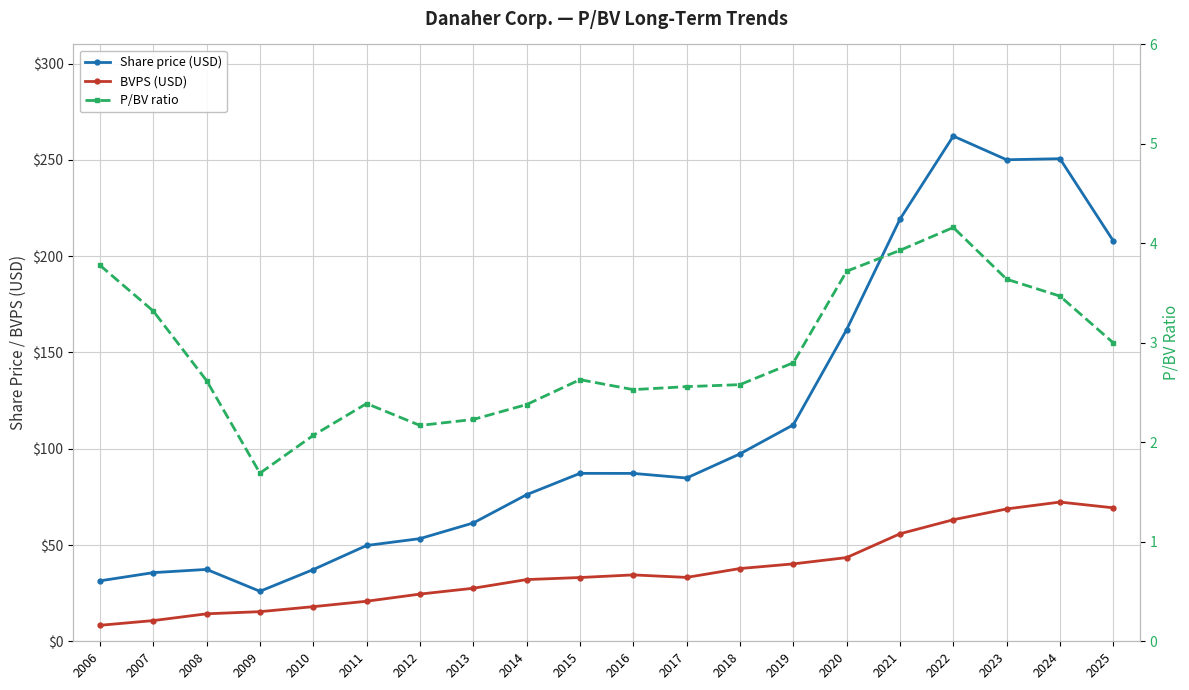

Reading left to right, transcribe all the data shown in this chart.

Share price (USD): 31.4	35.7	37.3	26.0	37.3	49.8	53.3	61.5	76.2	87.2	87.2	84.8	97.3	112.4	161.9	219.3	262.4	250.1	250.7	207.9
BVPS (USD): 8.3	10.8	14.3	15.4	18.0	20.8	24.5	27.6	32.0	33.1	34.5	33.2	37.8	40.2	43.5	55.8	63.1	68.7	72.3	69.3
P/BV ratio: 3.8	3.3	2.6	1.7	2.1	2.4	2.2	2.2	2.4	2.6	2.5	2.6	2.6	2.8	3.7	3.9	4.2	3.6	3.5	3.0